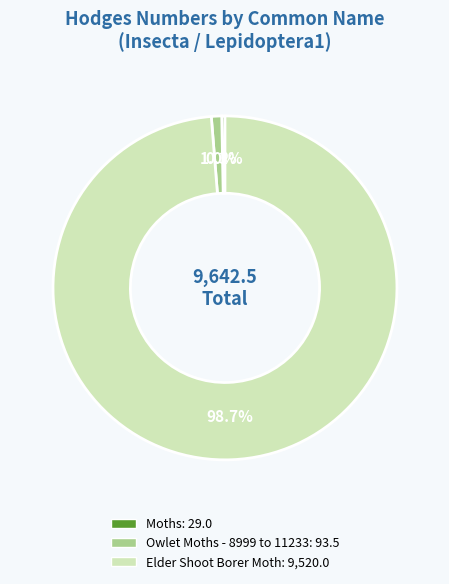

The Owlet Moths - 8999 to 11233 slice represents 1% of the pie. True or false?

True